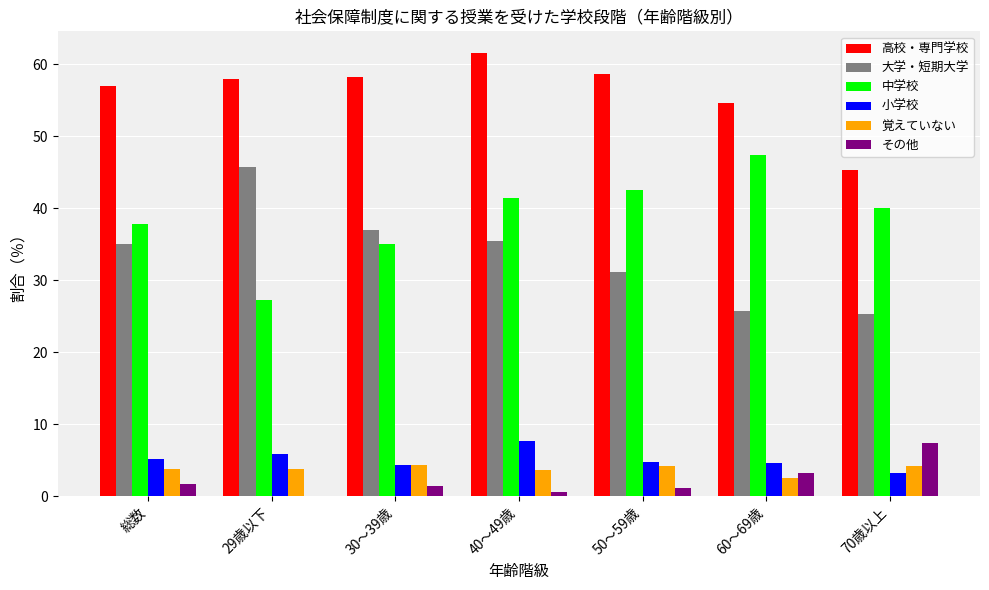

Which category has the highest value across all series?

40～49歳